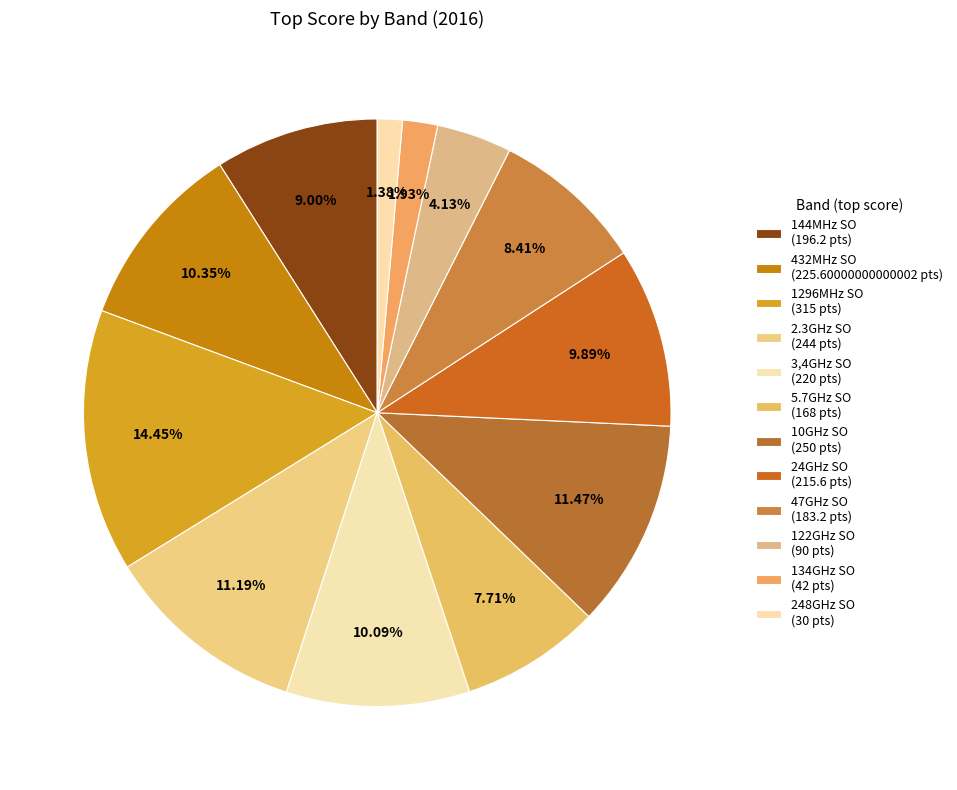

What is the ratio of the value at 5.7GHz SO to the value at 10GHz SO?

0.7